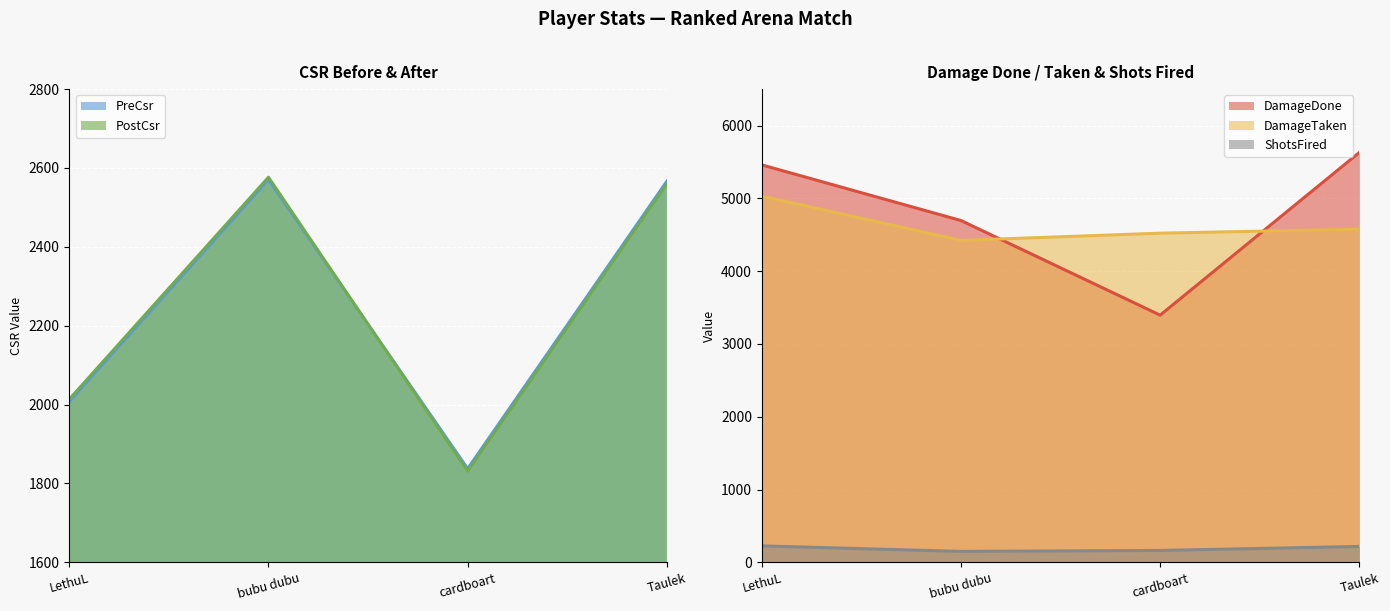

At which category does PostCsr reach its first local peak?

bubu dubu